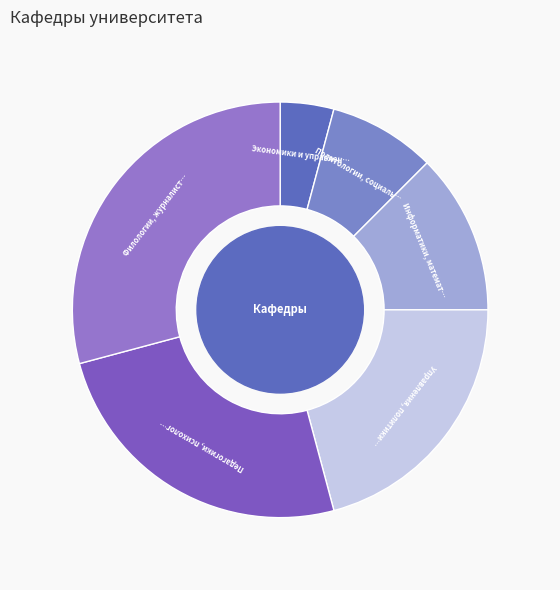

Count the number of slices in the pie.

6